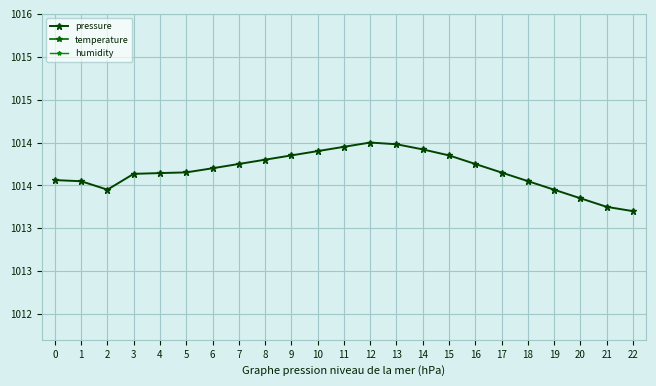

What is the difference between the pressure values at 14 and 16?

0.2